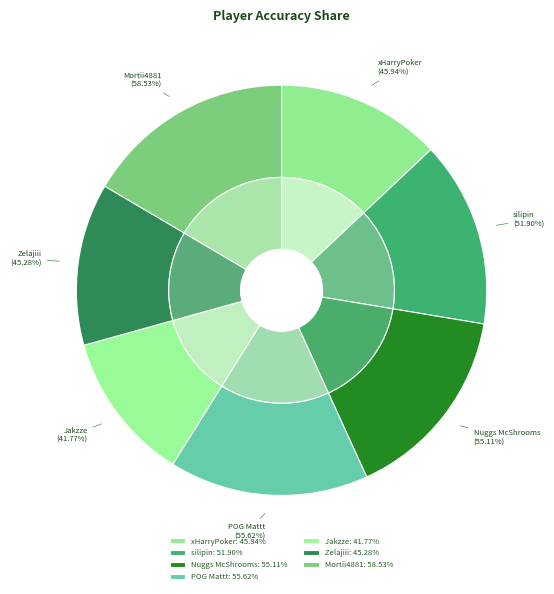

How many segments does this pie chart have?

7